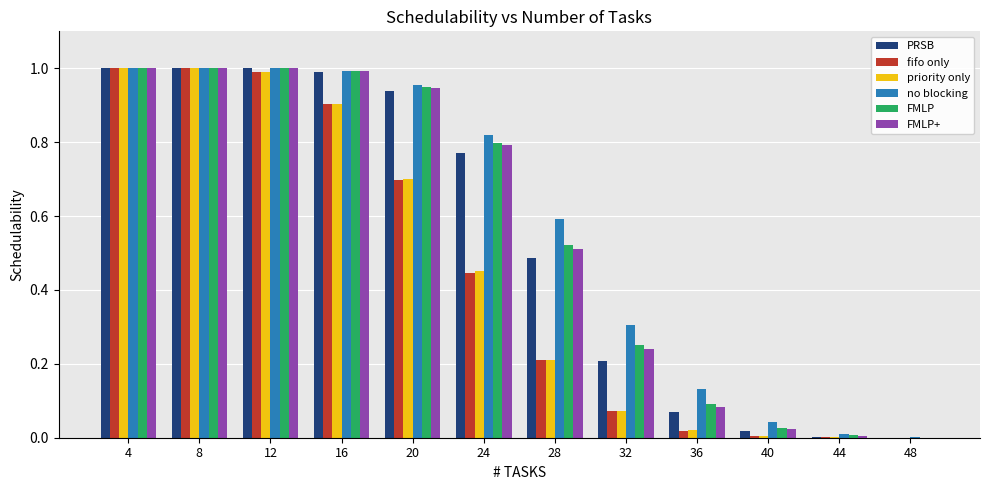

What is the difference between the PRSB values at 24 and 36?

0.7